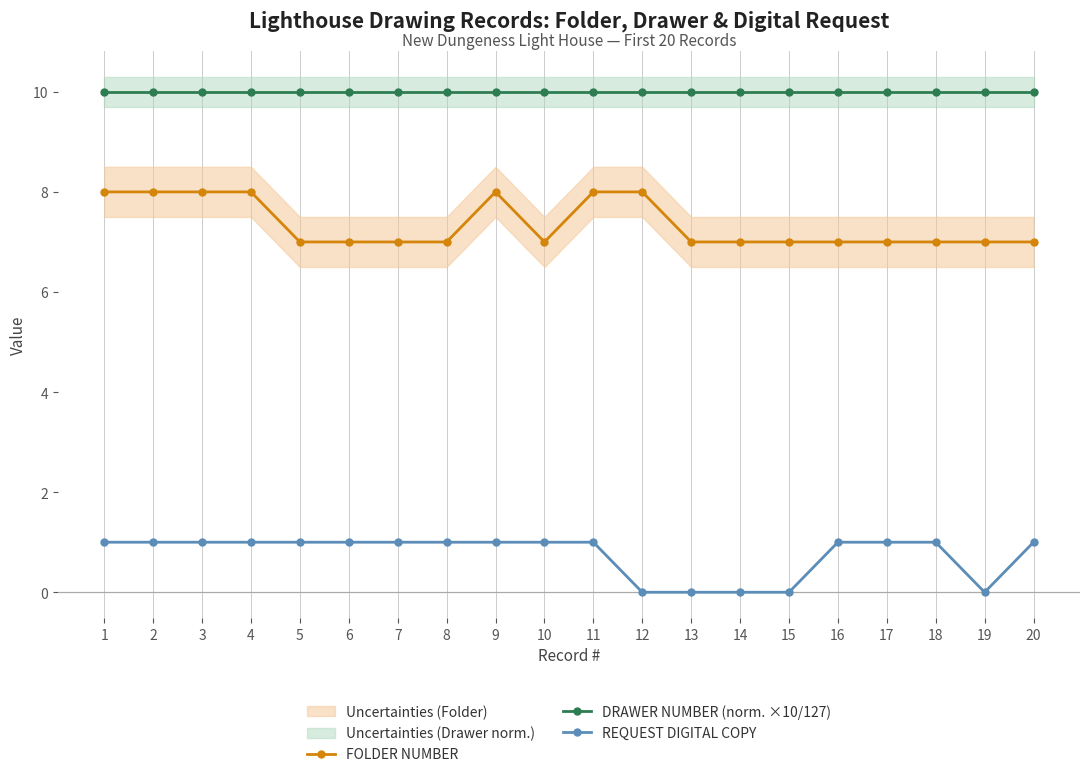

How many interior local valleys does the REQUEST DIGITAL COPY series have?

1